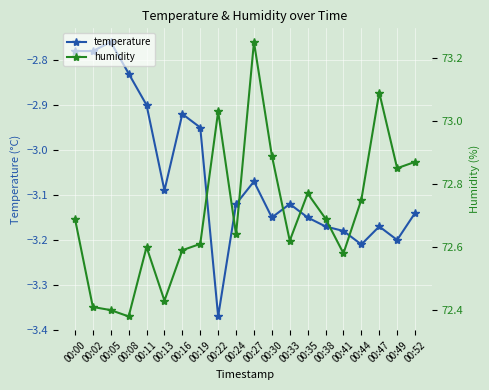

What is the difference between the maximum and minimum values in the humidity series?

0.9